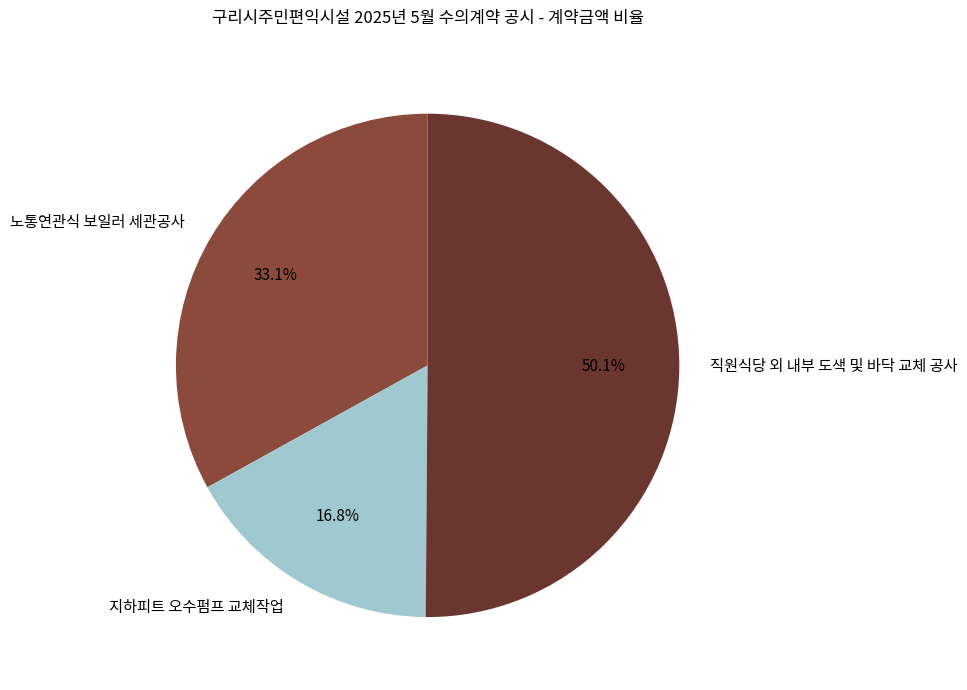

What is the ratio of the value at 노통연관식 보일러 세관공사 to the value at 직원식당 외 내부 도색 및 바닥 교체 공사?

0.7